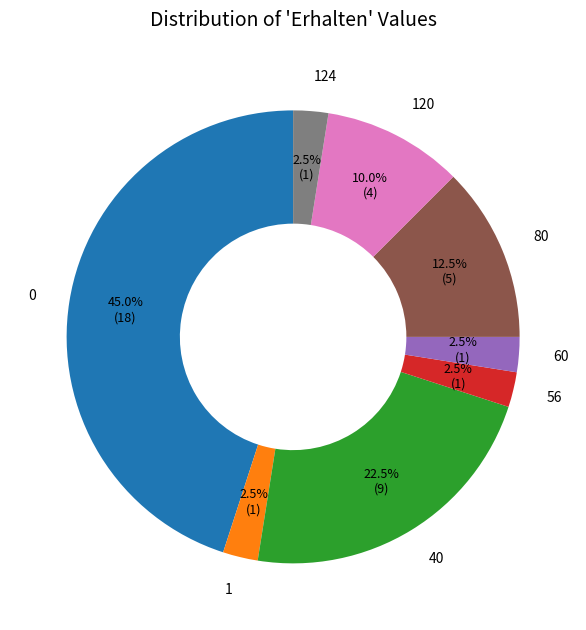

Is there a majority slice in this chart?

No